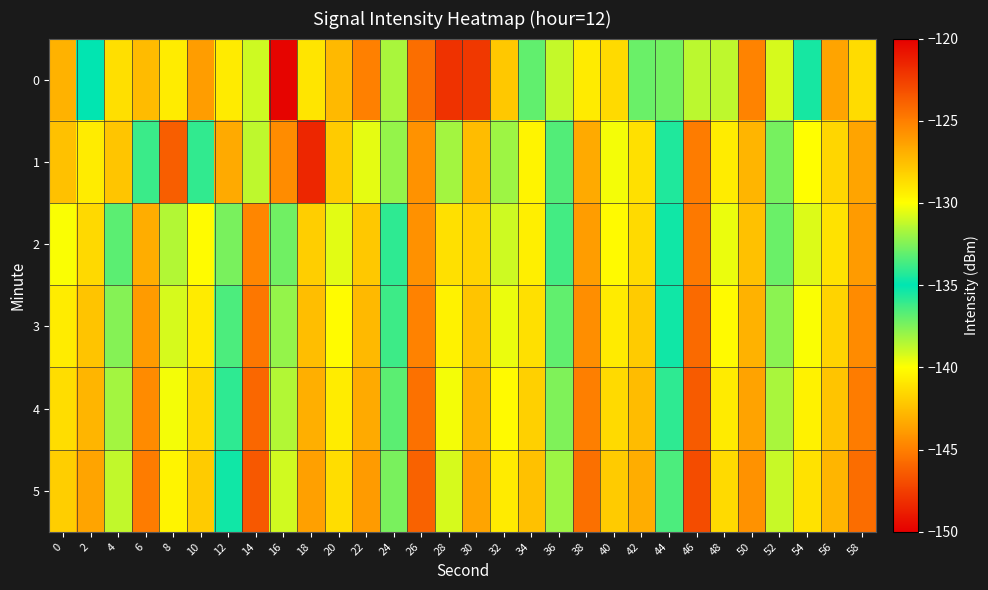

Reading left to right, list all the values displayed in this chart.

0: 0=-127.0	2=-134.9	4=-128.8	6=-127.4	8=-129.3	10=-126.2	12=-140.8	14=-131.0	16=-149.8	18=-129.0	20=-127.3	22=-125.1	24=-131.7	26=-124.3	28=-148.0	30=-122.2	32=-127.9	34=-136.9	36=-131.2	38=-129.2	40=-128.6	42=-132.9	44=-132.7	46=-131.3	48=-131.3	50=-125.2	52=-130.8	54=-135.4	56=-126.5	58=-128.6
1: 0=-127.6	2=-129.3	4=-127.7	6=-133.8	8=-123.7	10=-134.0	12=-143.3	14=-131.3	16=-125.6	18=-121.6	20=-128.0	22=-130.5	24=-132.1	26=-125.8	28=-138.2	30=-127.4	32=-131.9	34=-129.6	36=-133.4	38=-126.7	40=-130.2	42=-128.8	44=-135.6	46=-124.9	48=-129.3	50=-127.1	52=-132.7	54=-130.0	56=-128.4	58=-126.5
2: 0=-130.1	2=-128.5	4=-133.2	6=-126.8	8=-131.5	10=-129.9	12=-137.4	14=-125.3	16=-132.8	18=-128.1	20=-130.6	22=-127.9	24=-134.1	26=-125.7	28=-141.2	30=-128.3	32=-131.0	34=-129.4	36=-133.7	38=-126.2	40=-129.8	42=-128.6	44=-135.3	46=-124.8	48=-130.4	50=-127.6	52=-132.9	54=-130.7	56=-128.9	58=-126.1
3: 0=-129.3	2=-127.7	4=-132.4	6=-126.1	8=-130.8	10=-129.2	12=-136.5	14=-124.7	16=-132.1	18=-127.5	20=-129.9	22=-127.3	24=-133.8	26=-125.1	28=-140.5	30=-127.7	32=-130.4	34=-128.8	36=-133.1	38=-125.6	40=-129.2	42=-128.0	44=-134.7	46=-124.2	48=-129.8	50=-127.0	52=-132.3	54=-130.1	56=-128.3	58=-125.5
4: 0=-128.7	2=-127.1	4=-131.8	6=-125.5	8=-130.2	10=-128.6	12=-135.9	14=-124.1	16=-131.5	18=-126.9	20=-129.3	22=-126.7	24=-133.2	26=-124.5	28=-139.8	30=-127.1	32=-129.8	34=-128.2	36=-132.5	38=-125.0	40=-128.6	42=-127.4	44=-134.1	46=-123.6	48=-129.2	50=-126.4	52=-131.7	54=-129.5	56=-127.7	58=-124.9
5: 0=-128.1	2=-126.5	4=-131.2	6=-124.9	8=-129.6	10=-128.0	12=-135.3	14=-123.5	16=-130.9	18=-126.3	20=-128.7	22=-126.1	24=-132.6	26=-123.9	28=-139.2	30=-126.5	32=-129.2	34=-127.6	36=-131.9	38=-124.4	40=-128.0	42=-126.8	44=-133.5	46=-123.0	48=-128.6	50=-125.8	52=-131.1	54=-128.9	56=-127.1	58=-124.3